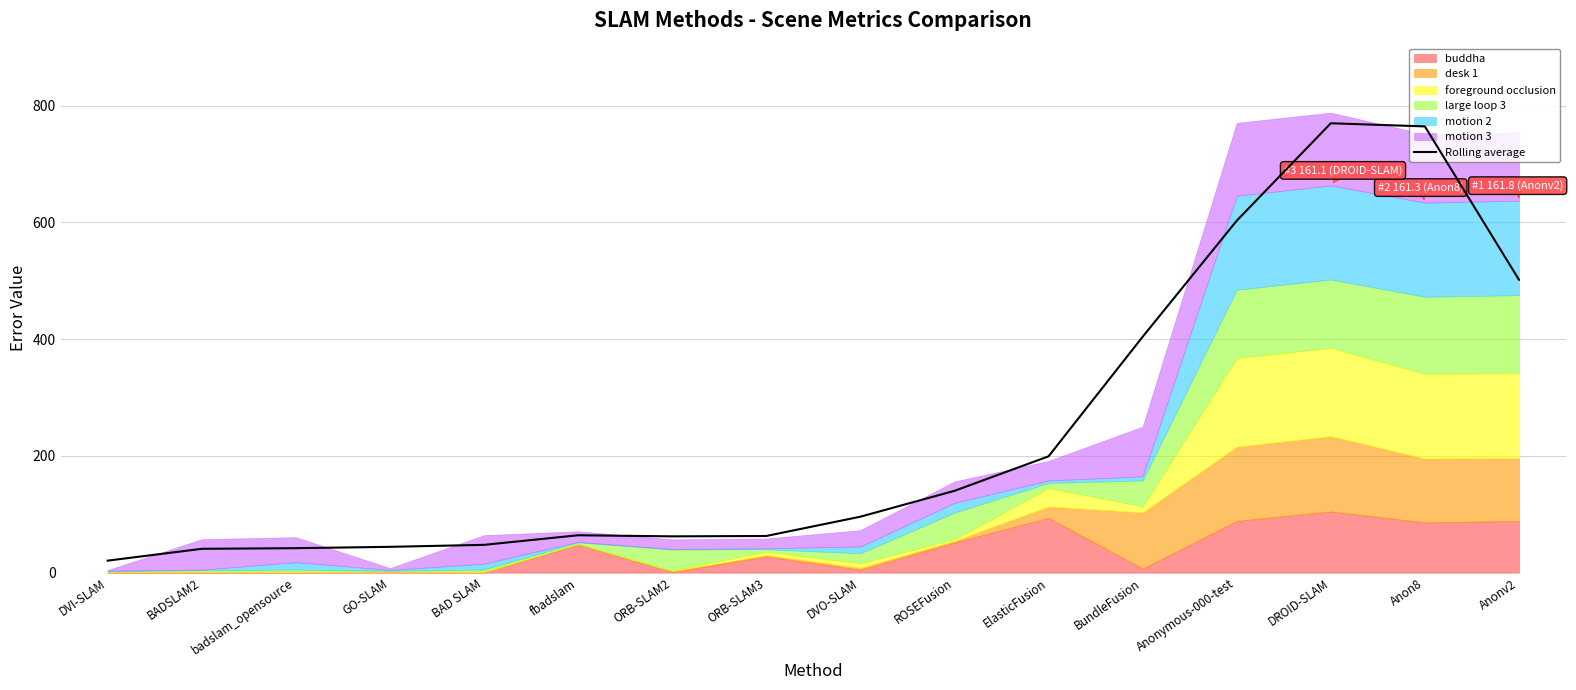

How many points are lower than both their immediate neighbors (excluding endpoints)?

1